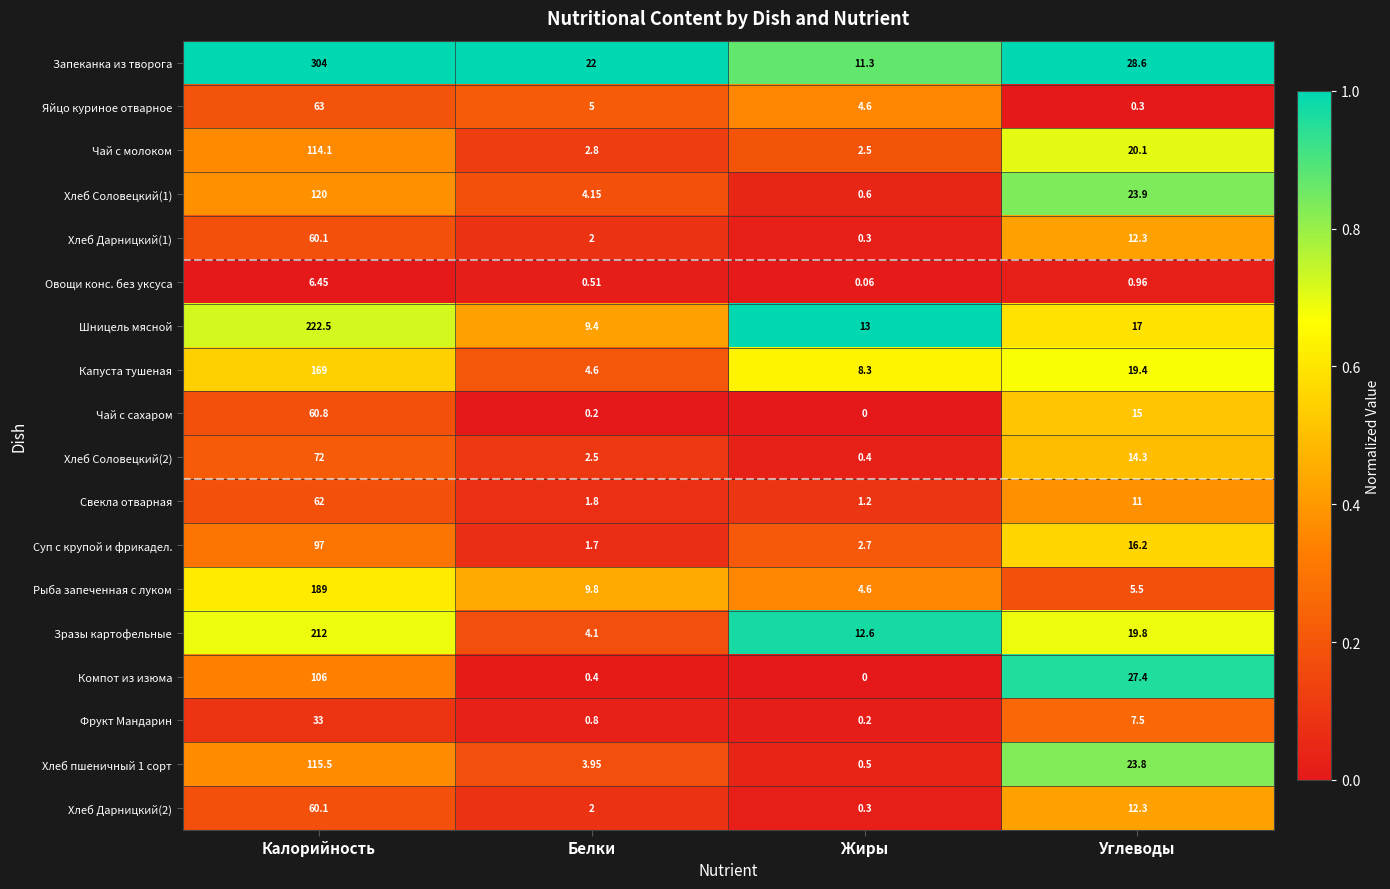

What is the total value across all series at Белки?

77.7